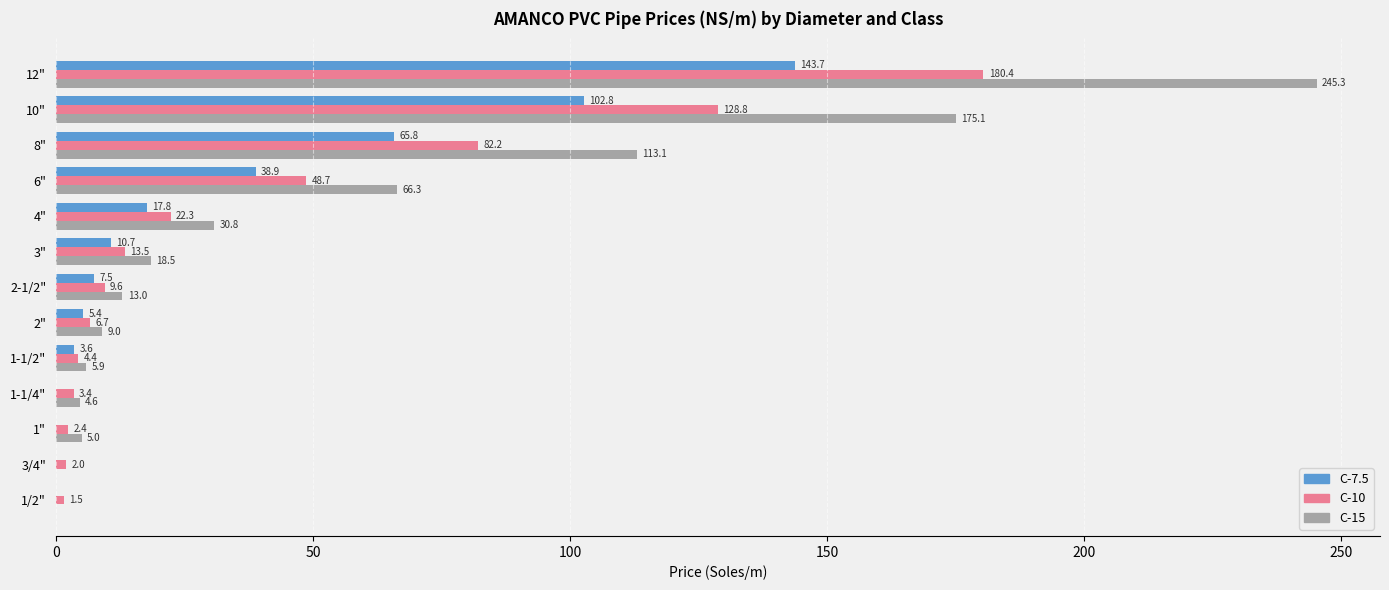

What is the greatest value displayed?

245.3